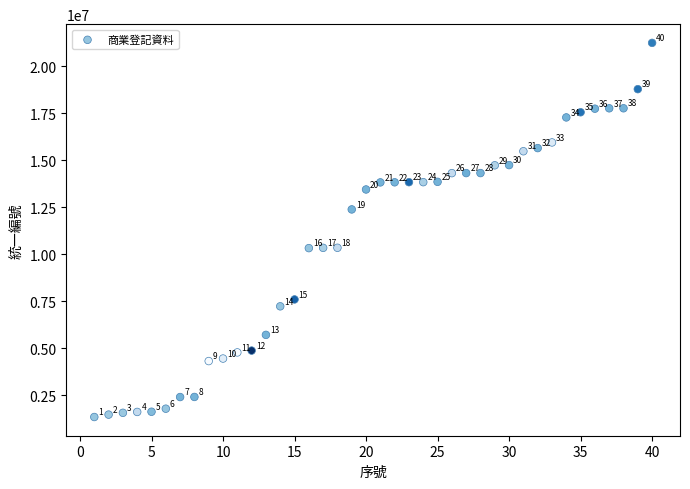

What is the range of X values (max minus min)?

39